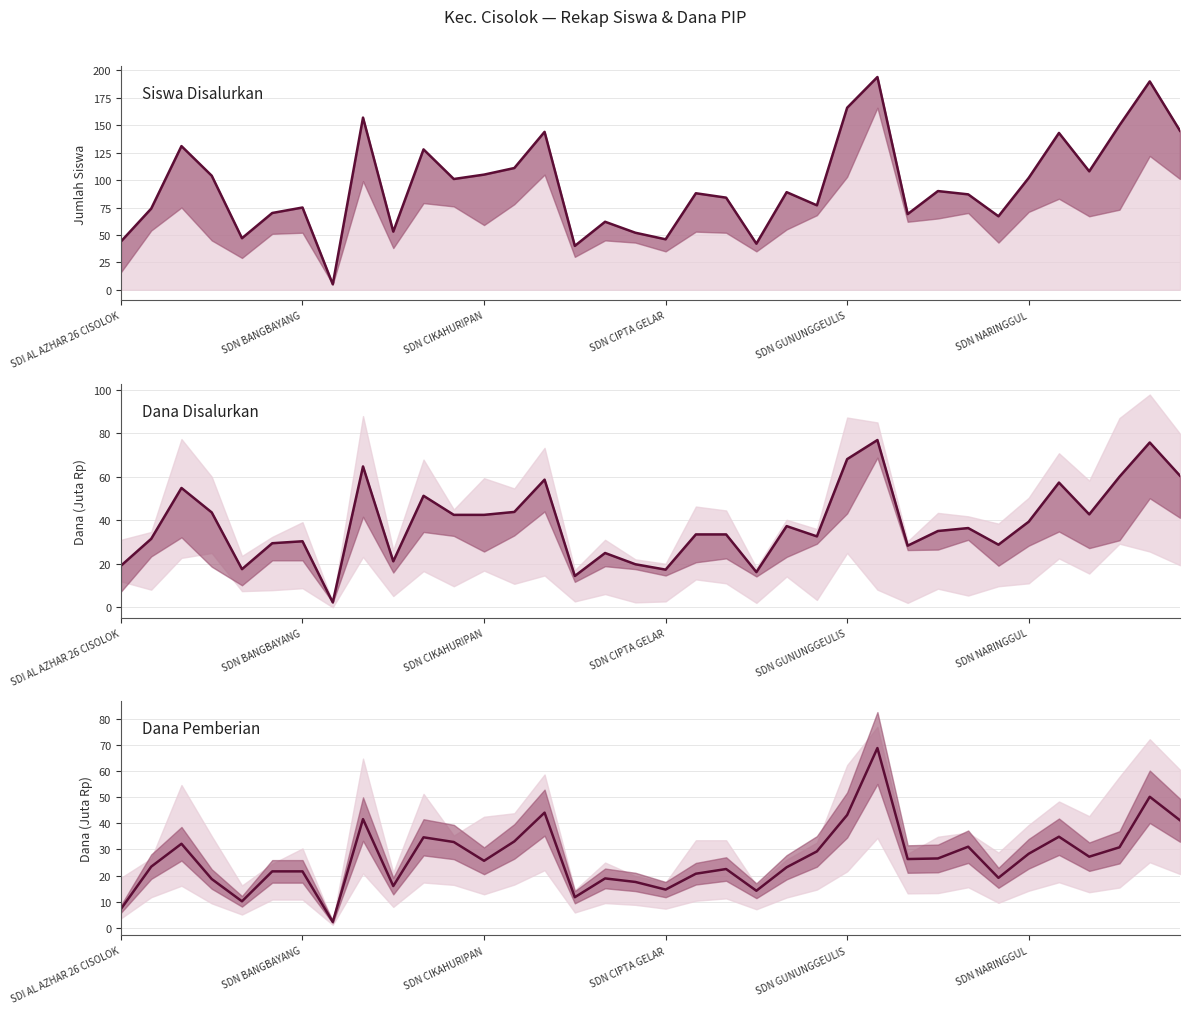

Where is Dana Pemberian nearest to the value 35?

31